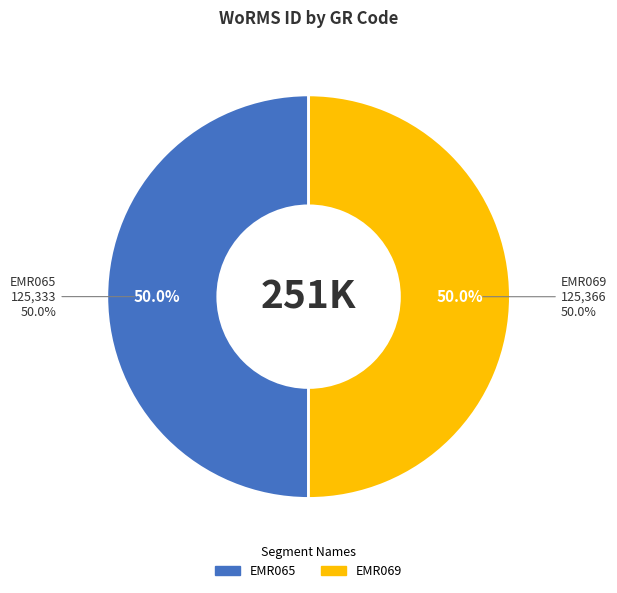

Count the number of slices in the pie.

2